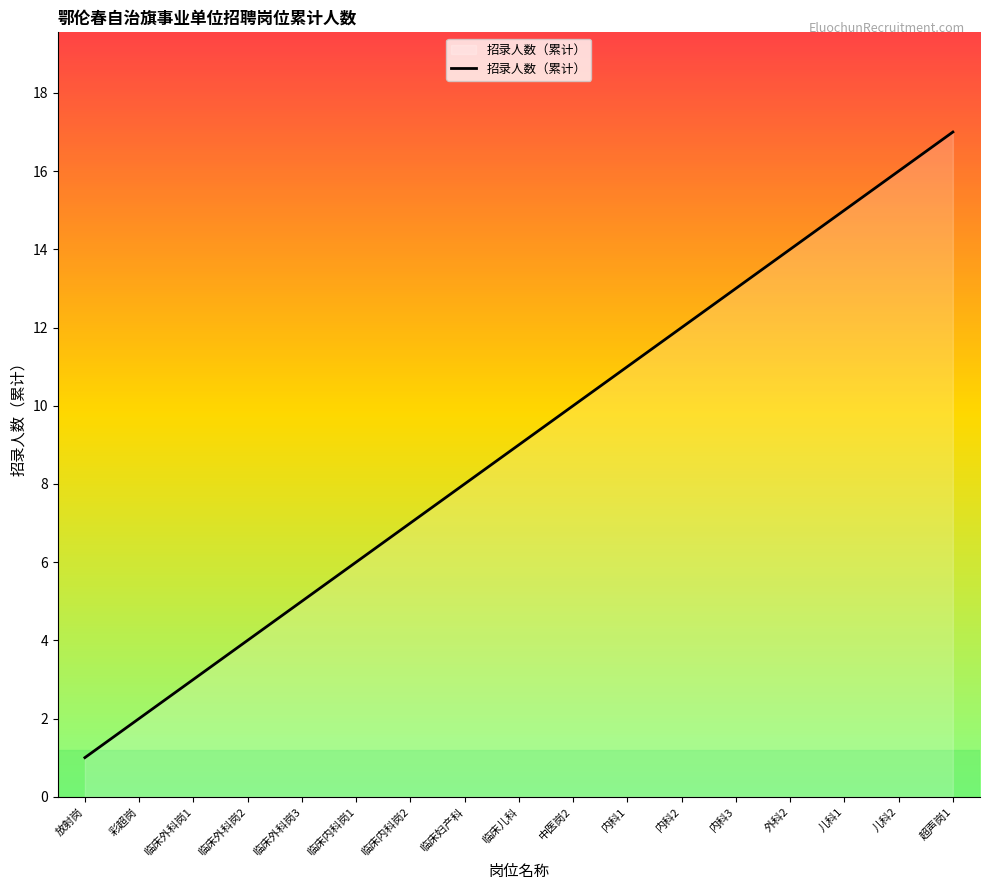

What is the ratio of the value at 超声岗1 to the value at 内科2?

1.4